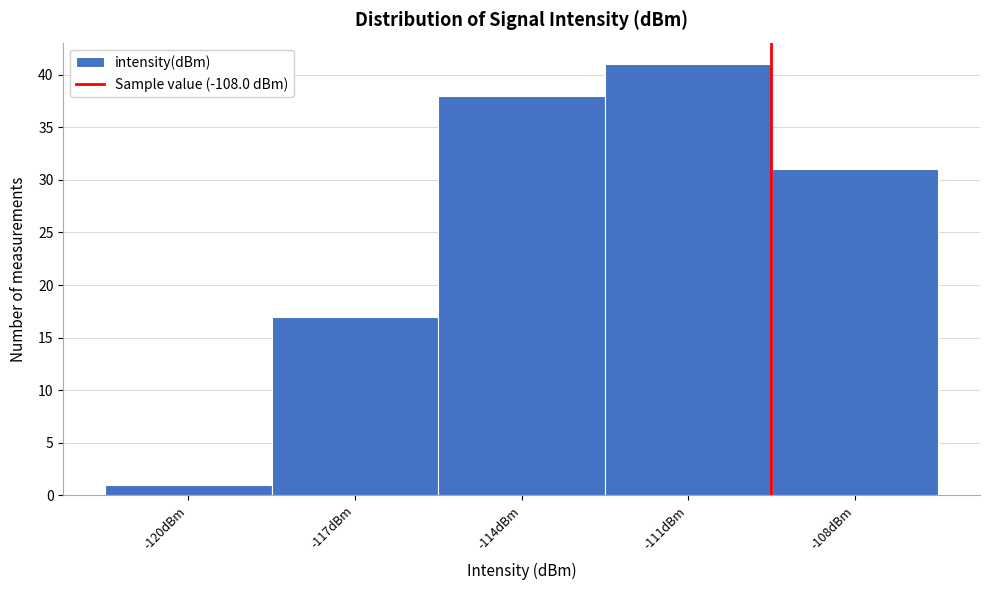

Reading left to right, what are all the values shown in this chart?

1	17	38	41	31